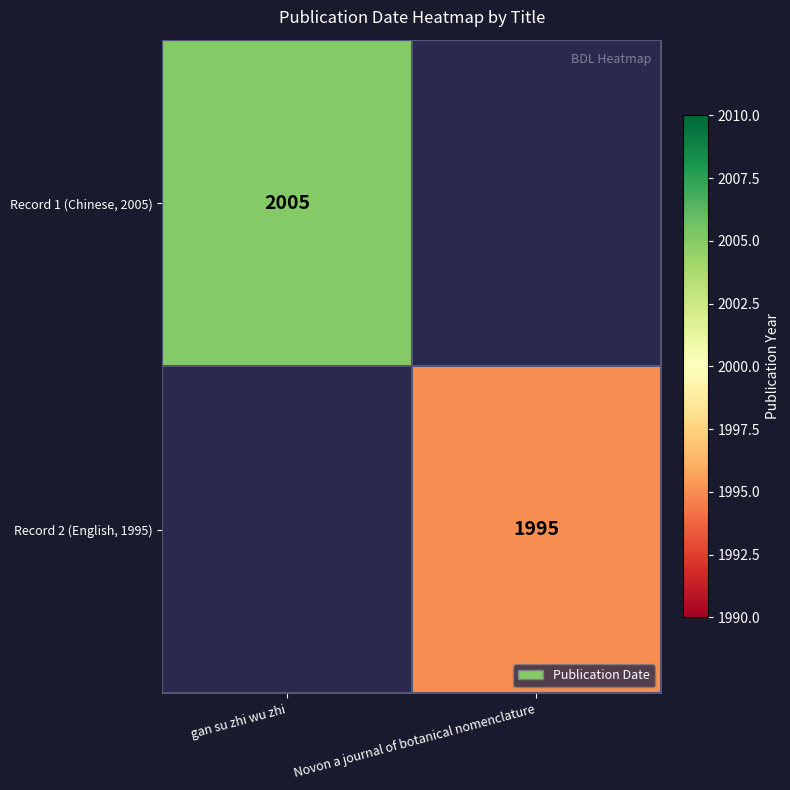

The Record 1 (Chinese, 2005) series shows 2005 at gan su zhi wu zhi. True or false?

True